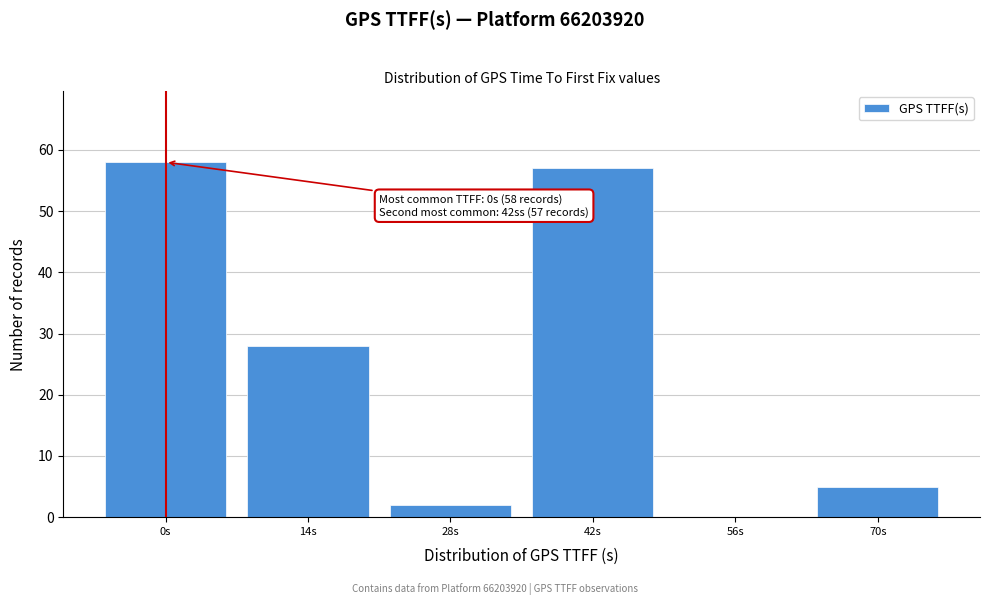

Reading left to right, transcribe all the data shown in this chart.

0s=58	14s=28	28s=2	42s=57	56s=0	70s=5